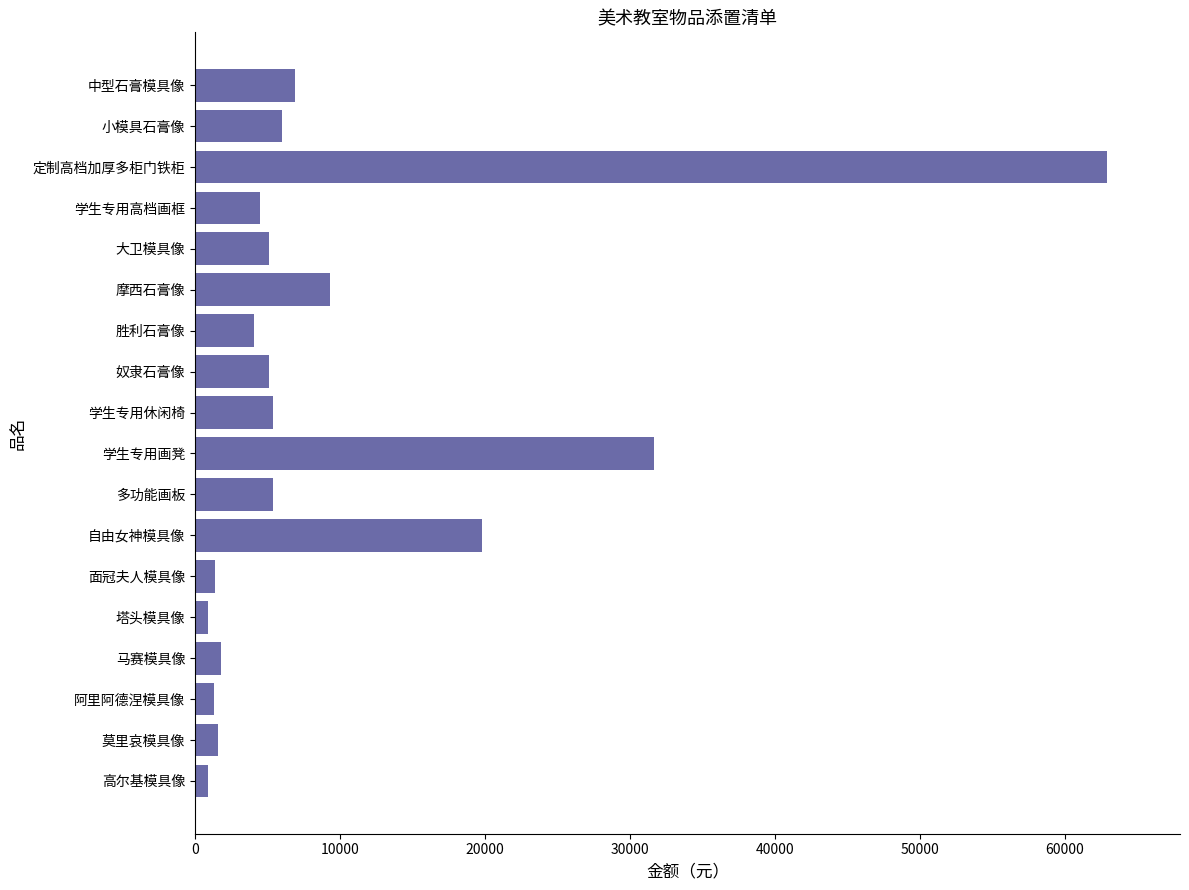

What is the change in value from 马赛模具像 to 学生专用休闲椅?

+3600